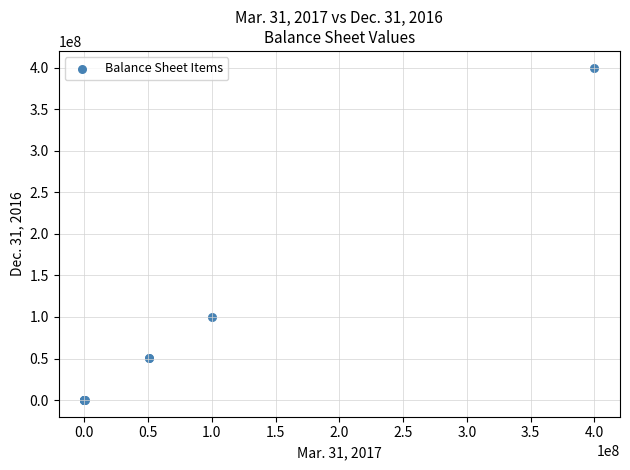

What Y value in the scatter plot is closest to 200000000?

100000000.0